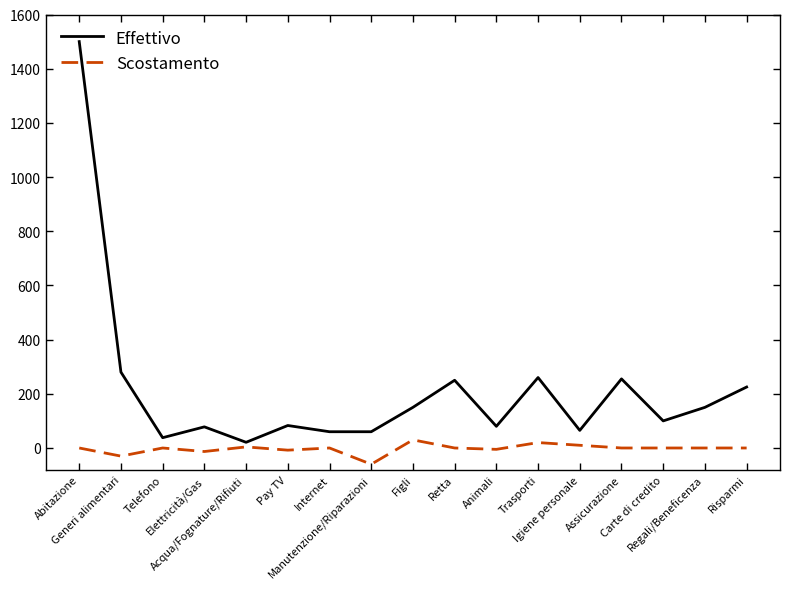

Does the chart display data point markers on the line(s)?

No